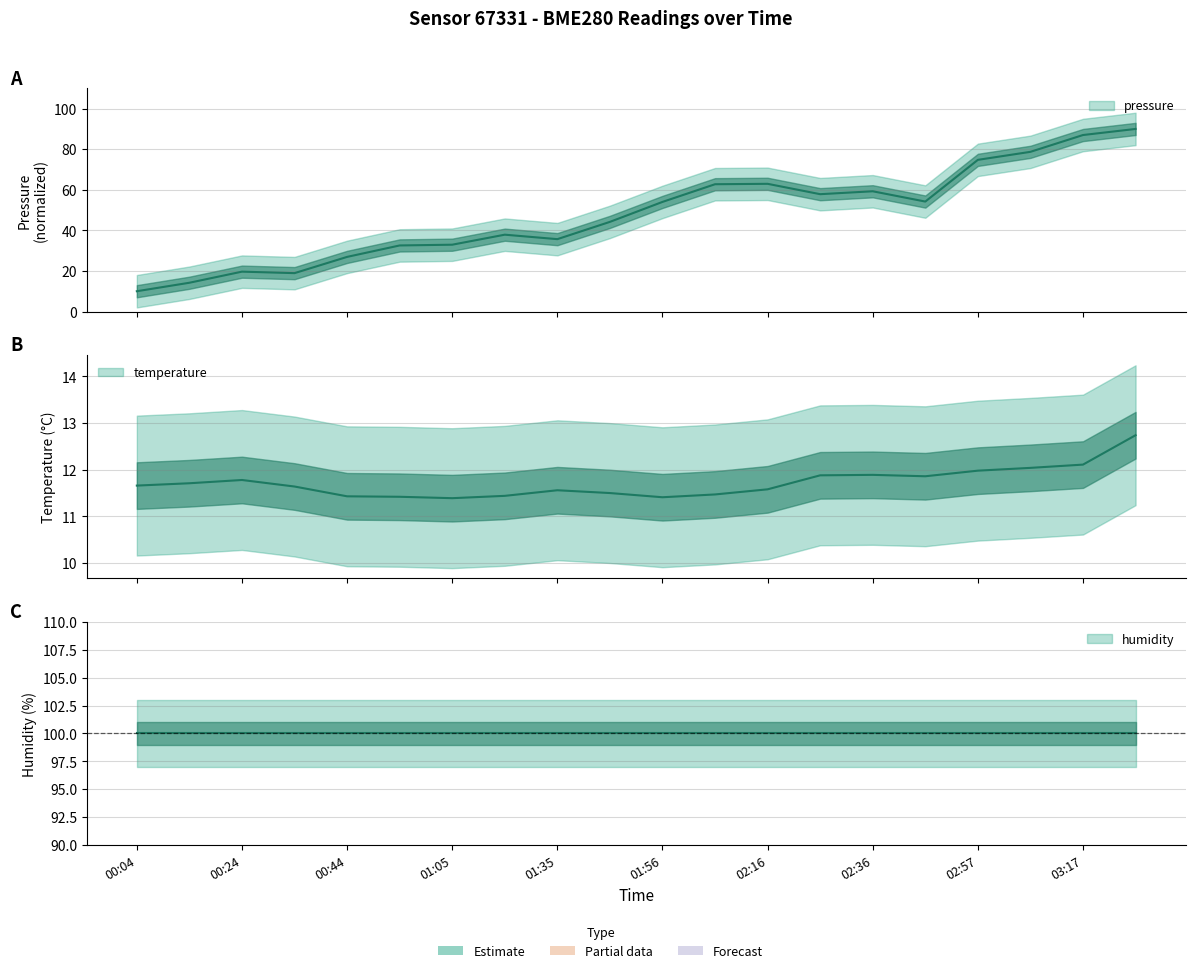

At which label is temperature closest to 12?

02:57